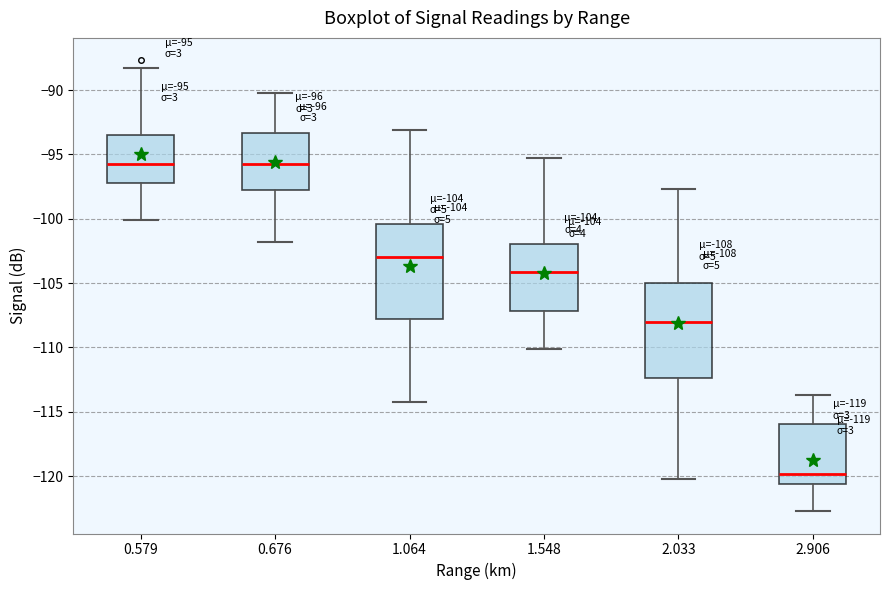

Which box's median line is the lowest?

2.906